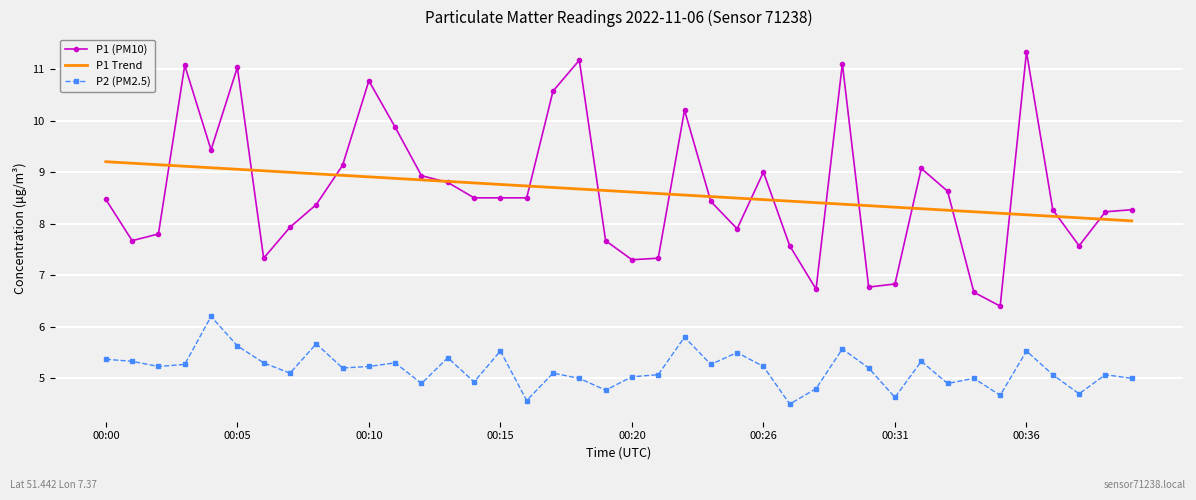

Rank the series by their maximum value, from highest to lowest.

P1 (PM10), P1 Trend, P2 (PM2.5)